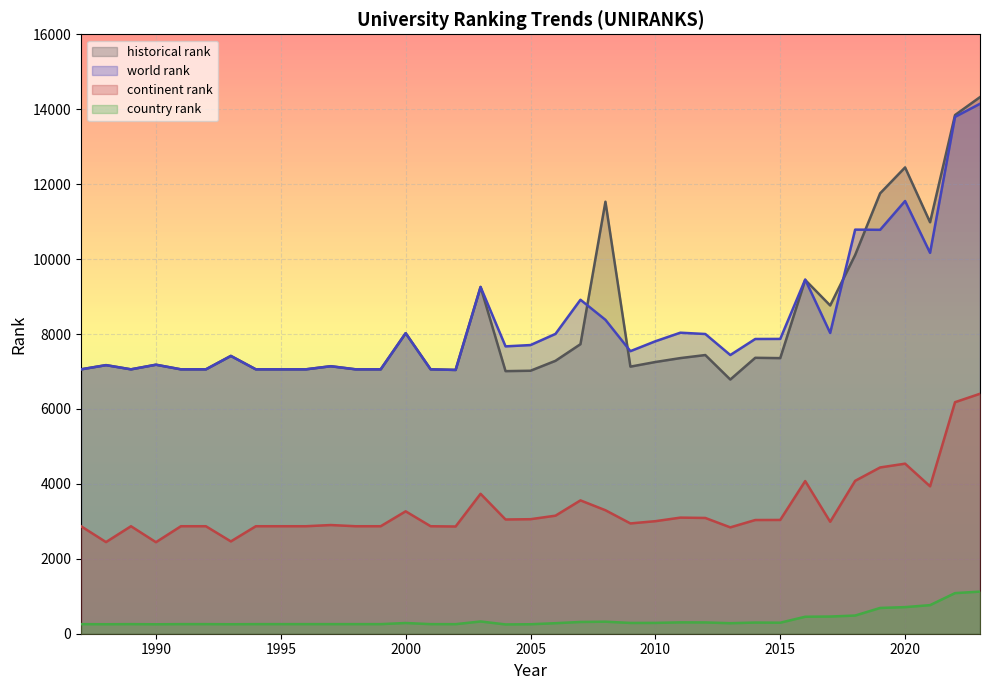

Does the chart display data point markers on the line(s)?

No